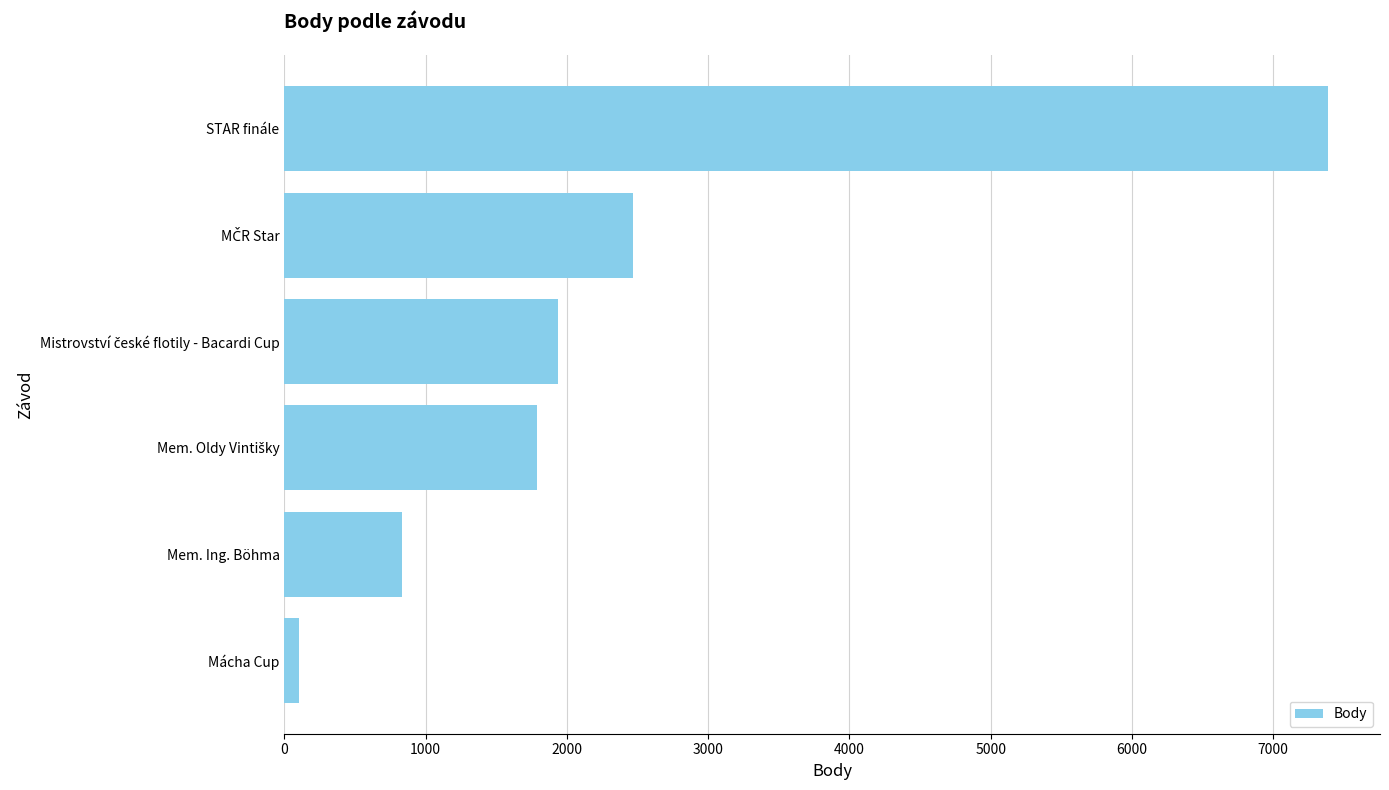

Is it true that the value at STAR finále is 1701?

False